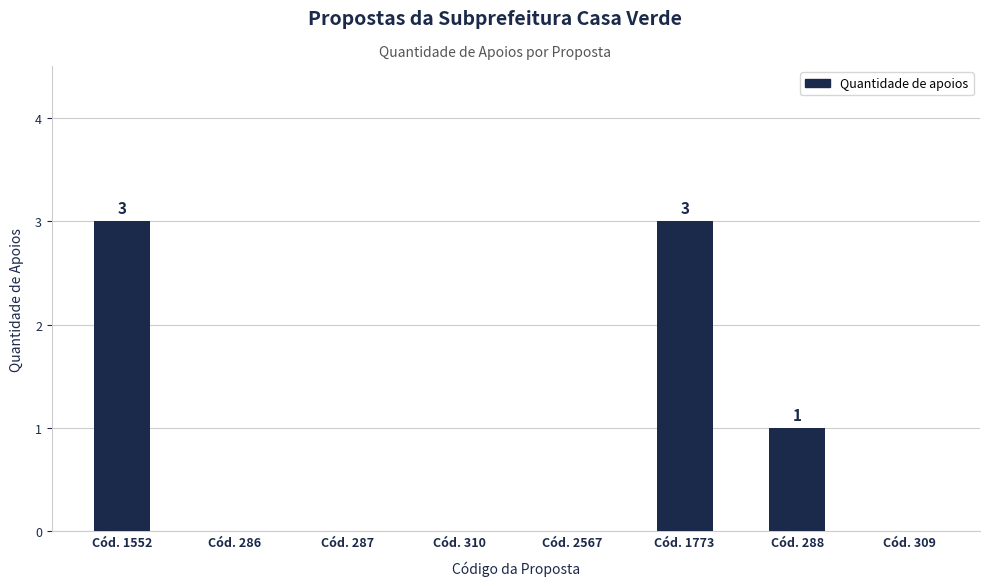

How many categories are shown in the chart?

8